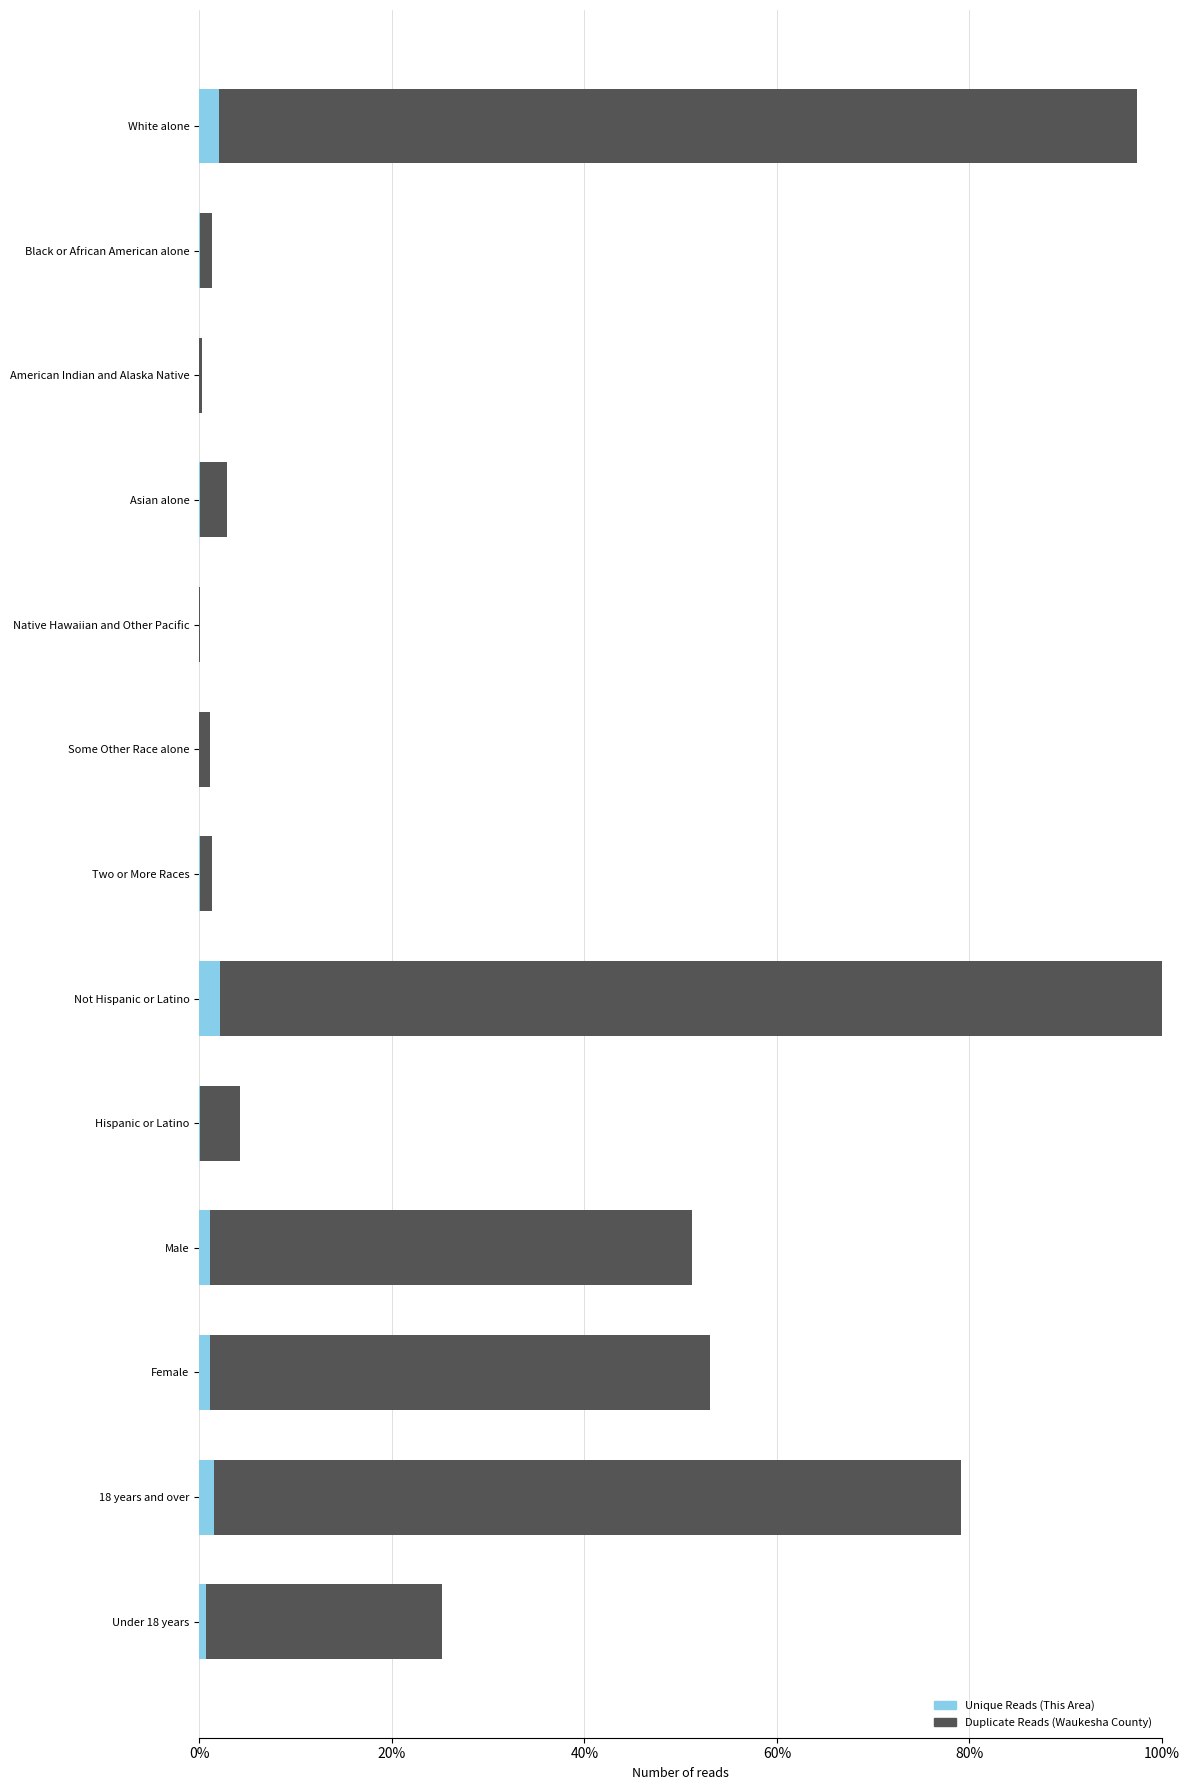

The Unique Reads (This Area) series shows 0.0 at Two or More Races. True or false?

True